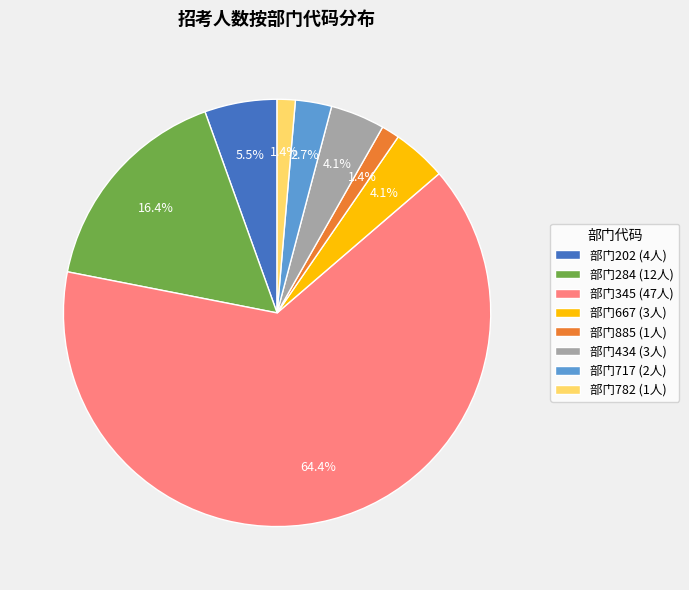

To the nearest percent, what is the average slice percentage?

12%